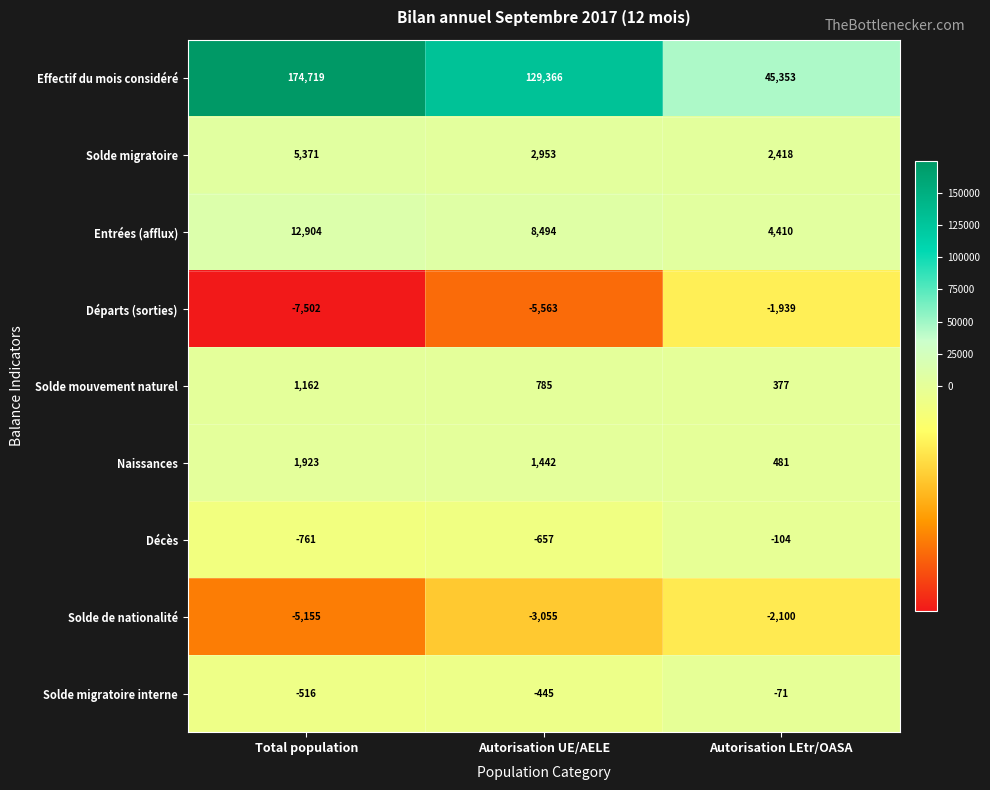

List the series in order of their peak value, lowest first.

Solde de nationalité, Départs (sorties), Décès, Solde migratoire interne, Solde mouvement naturel, Naissances, Solde migratoire, Entrées (afflux), Effectif du mois considéré